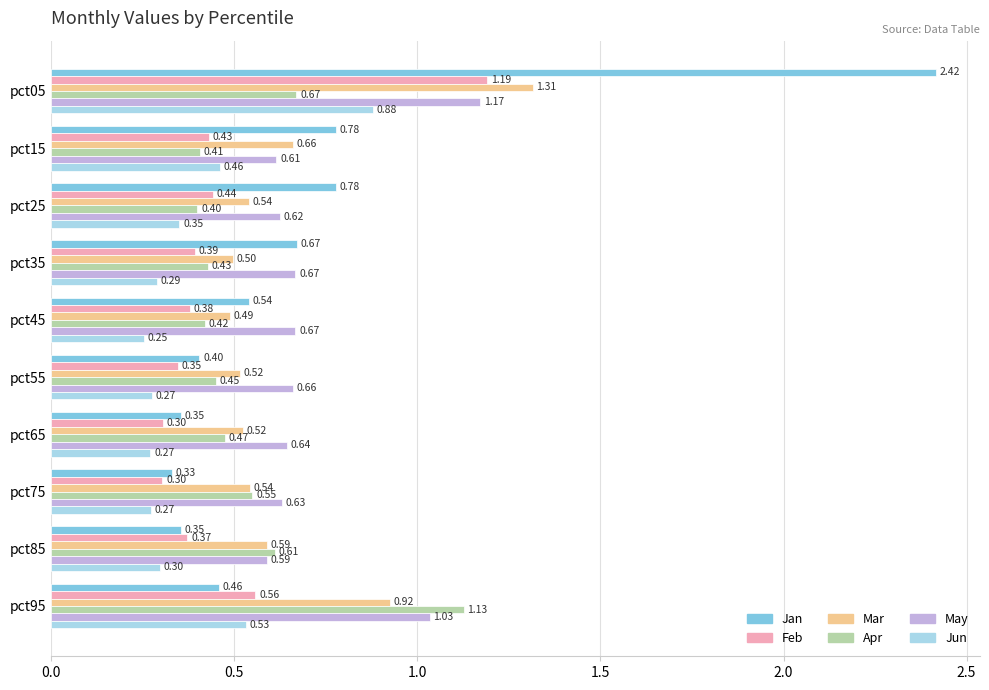

What is the difference between the second highest and minimum values in the Jan series?

0.4